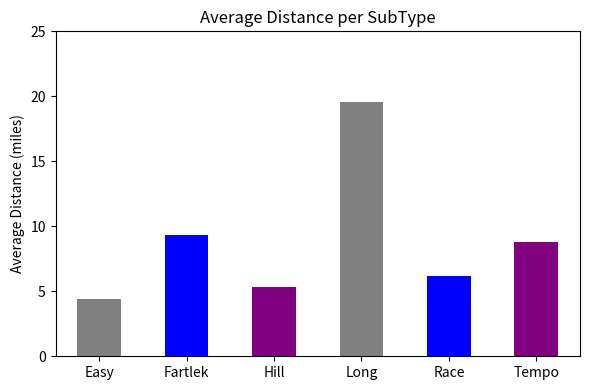

What is the change in value from Race to Tempo?

+2.6